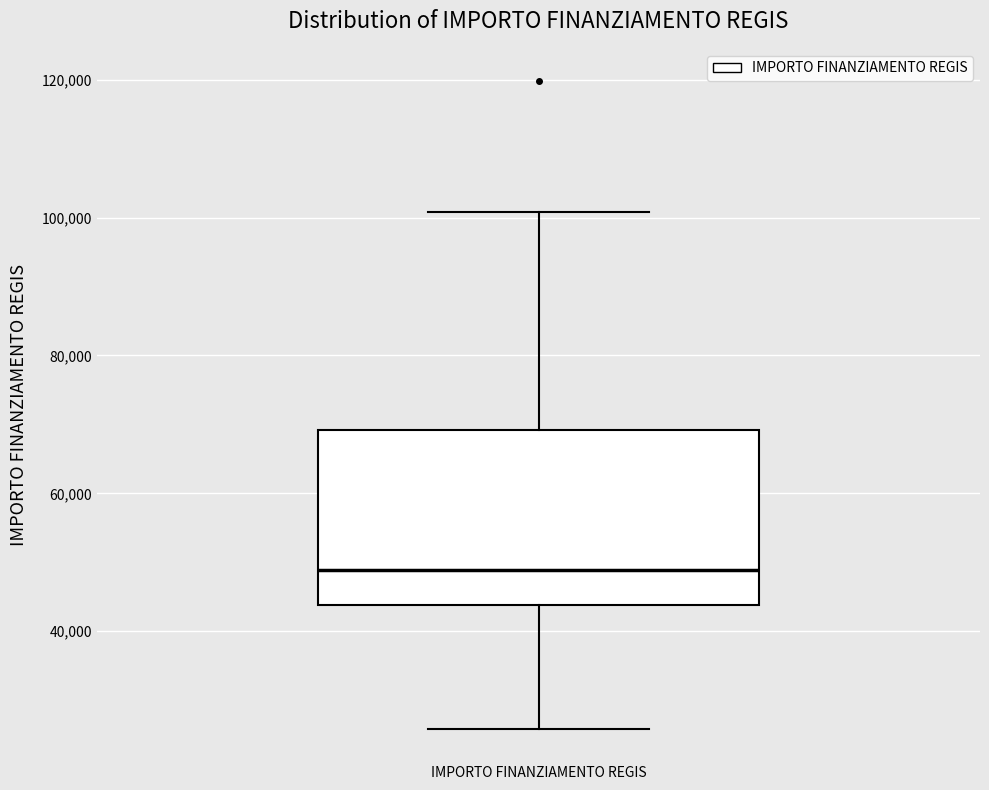

Read this box plot against the y-axis: the position of the median line, the range covered by the box, and the ends of both whiskers. The values are not printed on the chart, so give them approximately, as read against the axis.

median 48000, box 44000 to 70000, whiskers 26000 to 100000